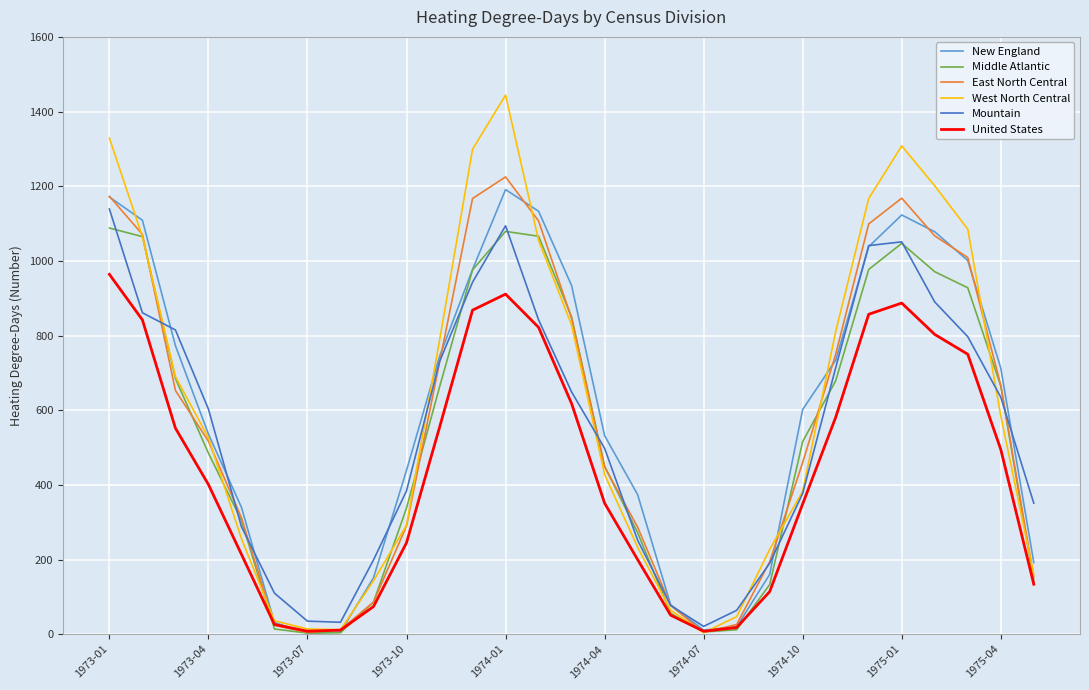

What is the highest value of the East North Central series?

1225